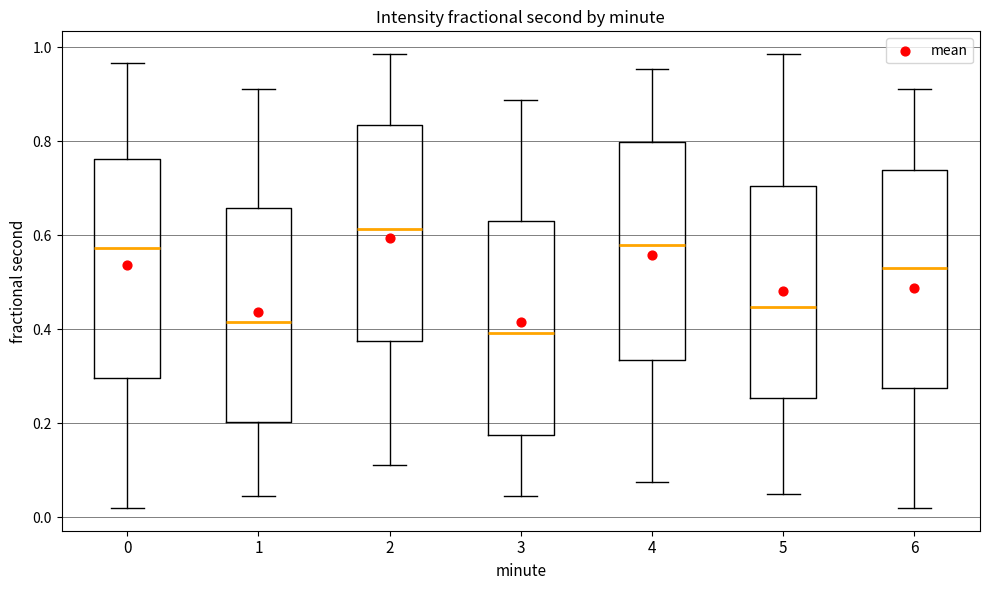

Where does the median line of the box at x = 6 sit on the y-axis? The values are not printed on the chart, so give them approximately, as read against the axis.

0.54